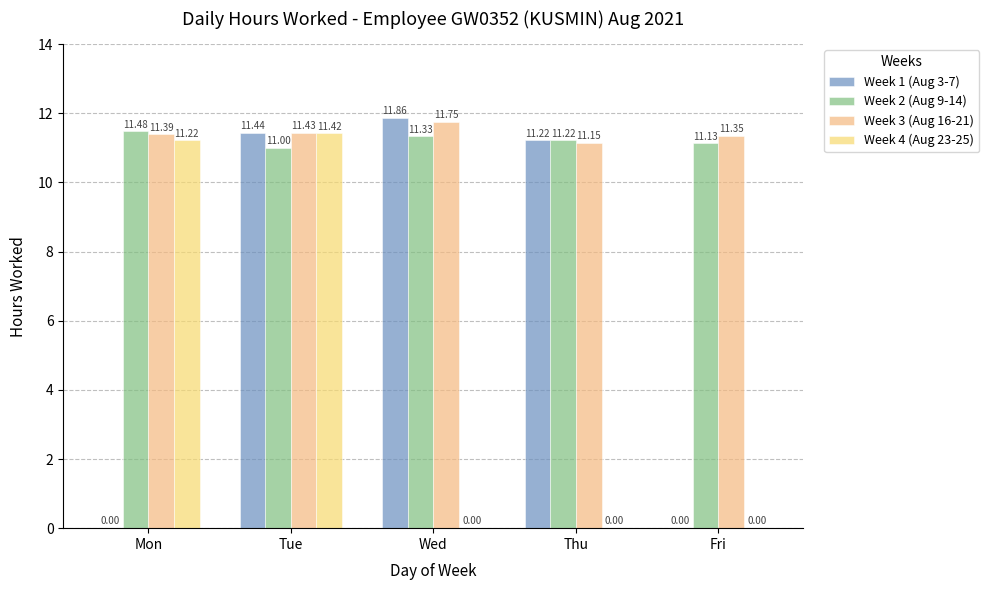

Rank the series at Tue from highest to lowest value.

Week 1 (Aug 3-7), Week 3 (Aug 16-21), Week 4 (Aug 23-25), Week 2 (Aug 9-14)